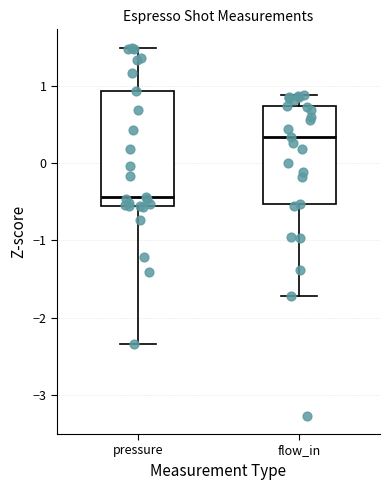

Reading left to right, transcribe this box plot: for each box, give where its median line is, the range the box spans, and where its two whiskers end, as read against the y-axis. The values are not printed on the chart, so give them approximately, as read against the axis.

pressure: median -0.4, box -0.5 to 0.9, whiskers -2.3 to 1.5
flow_in: median 0.3, box -0.5 to 0.7, whiskers -1.7 to 0.9